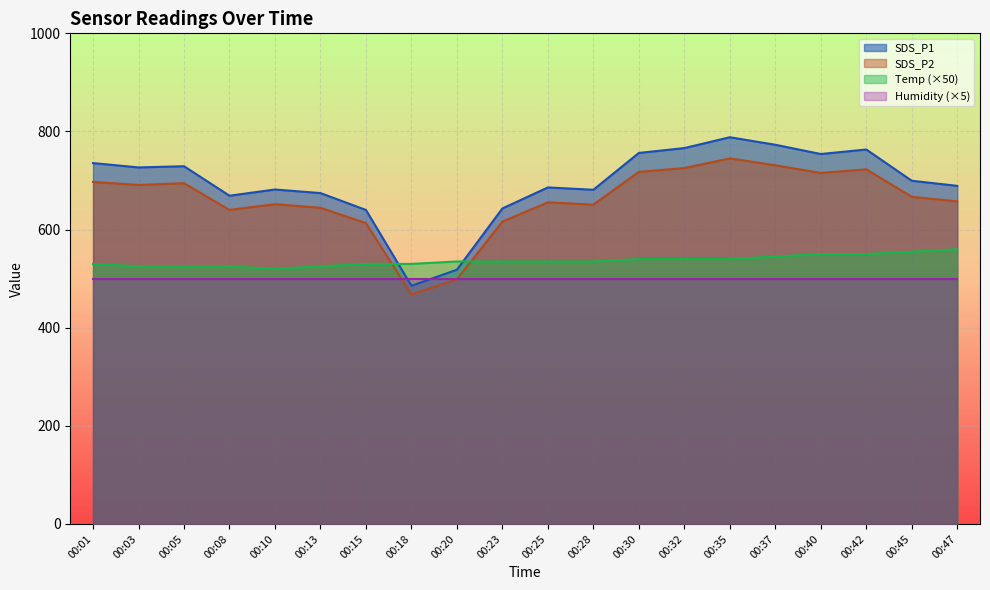

What is the sum of the SDS_P2 values at 00:30 and 00:45?

1384.4